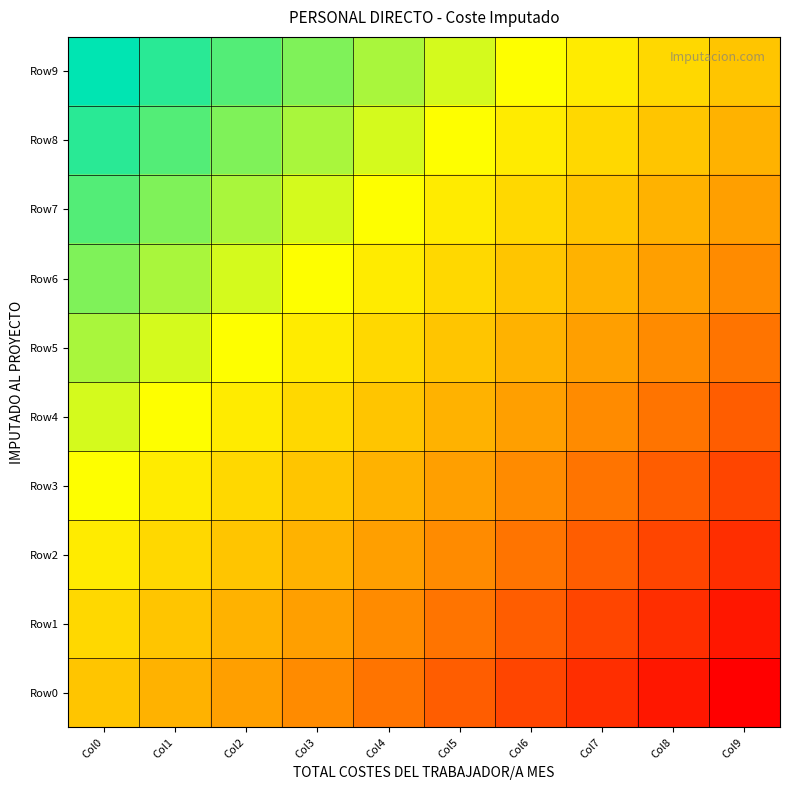

Which has a higher value, Col1 or Col5?

Col1